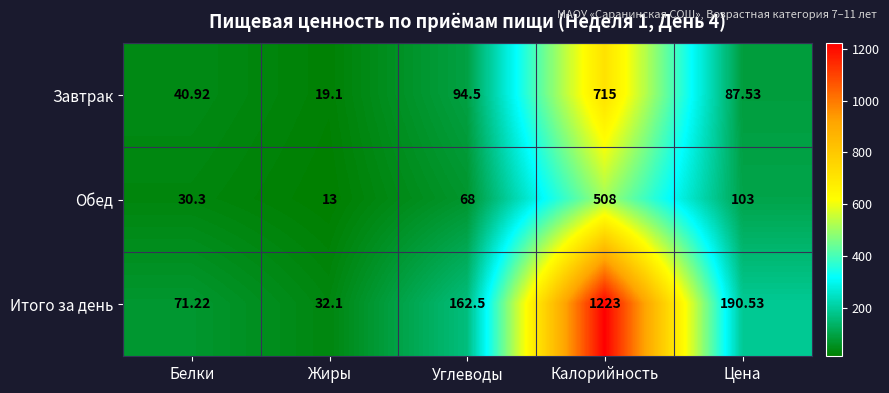

Which category has the highest value across all series?

Калорийность